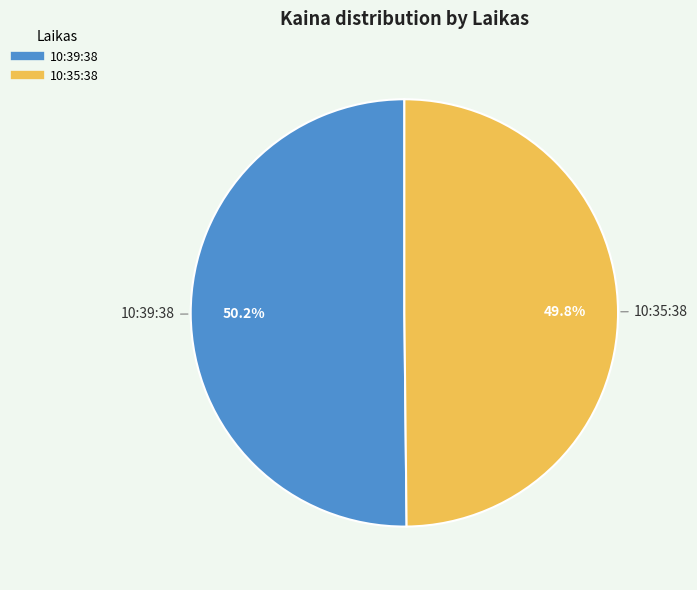

True or false: 10:39:38 accounts for 50% of the total.

True